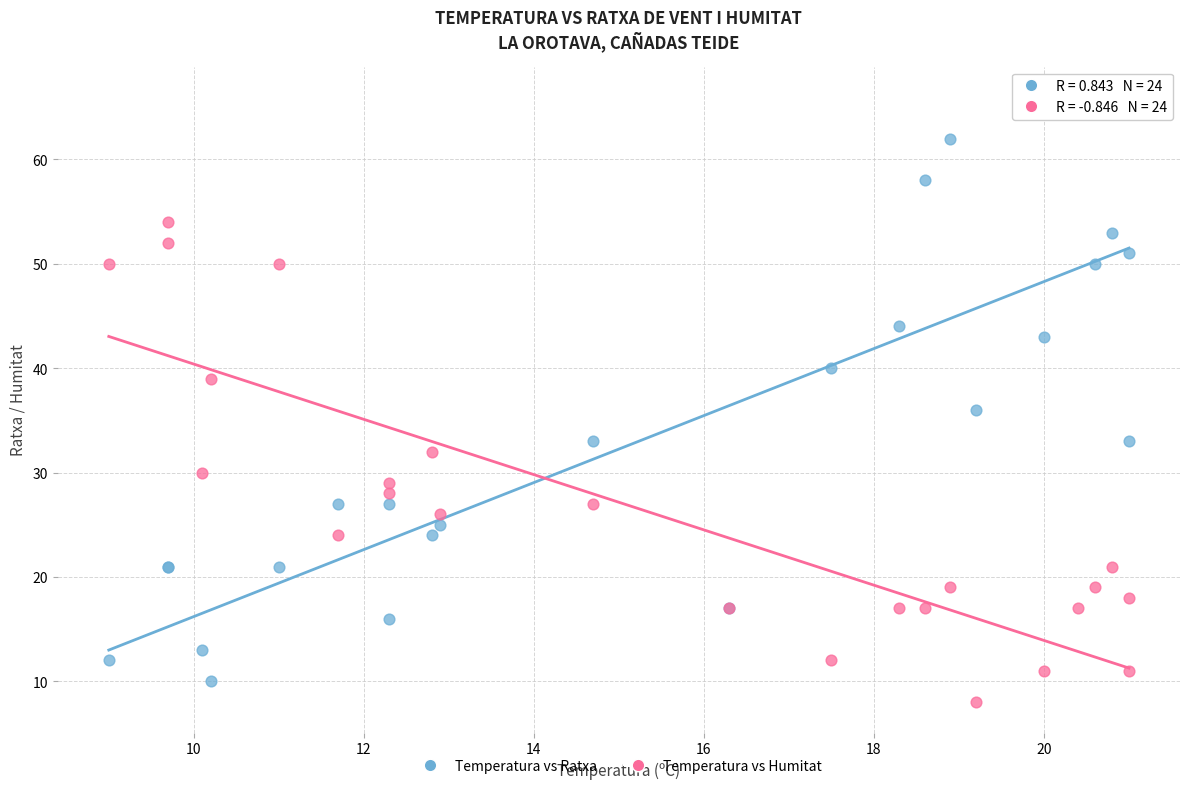

Which series has the widest spread of Y values?

Temperatura vs Ratxa